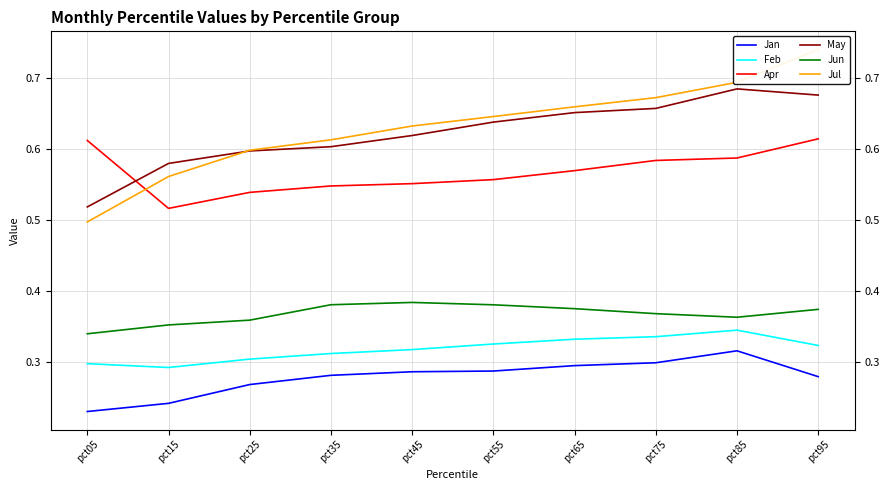

Is it true that May equals 1.1 at pct95?

False